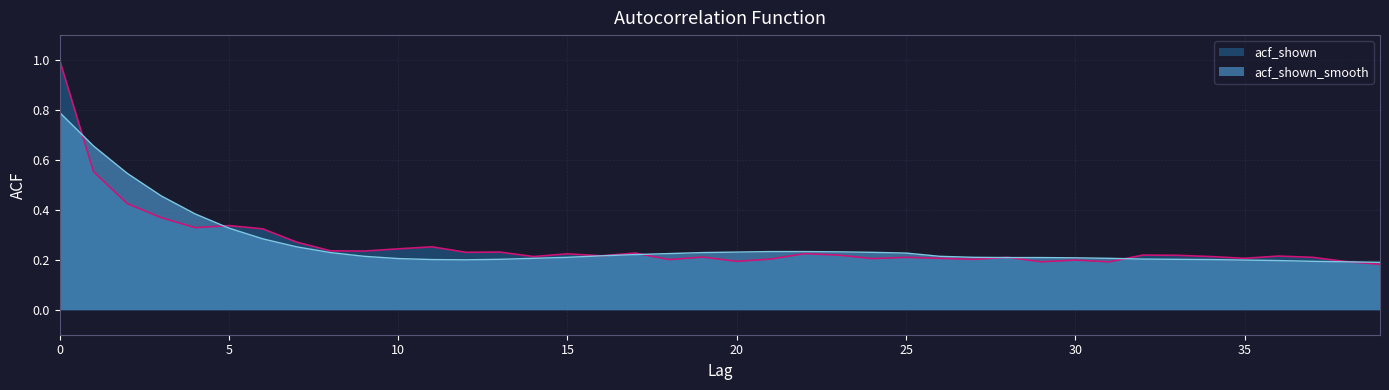

True or false: acf_shown_smooth has a value of 0.2 at 28.

True